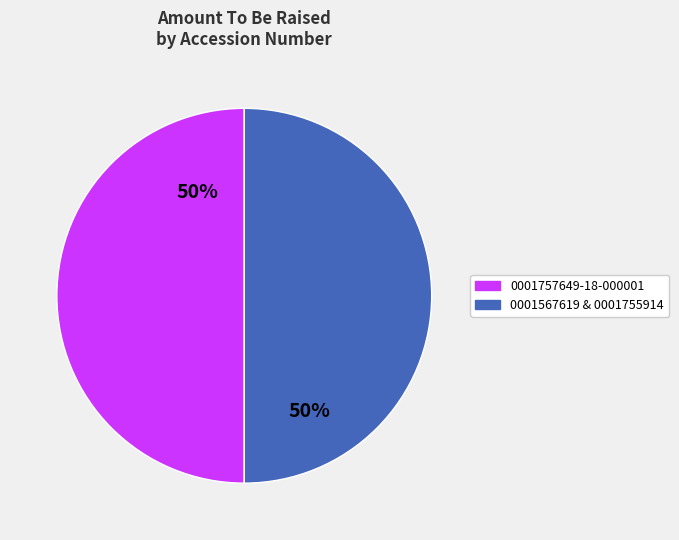

To the nearest percent, what is the average slice percentage?

50%